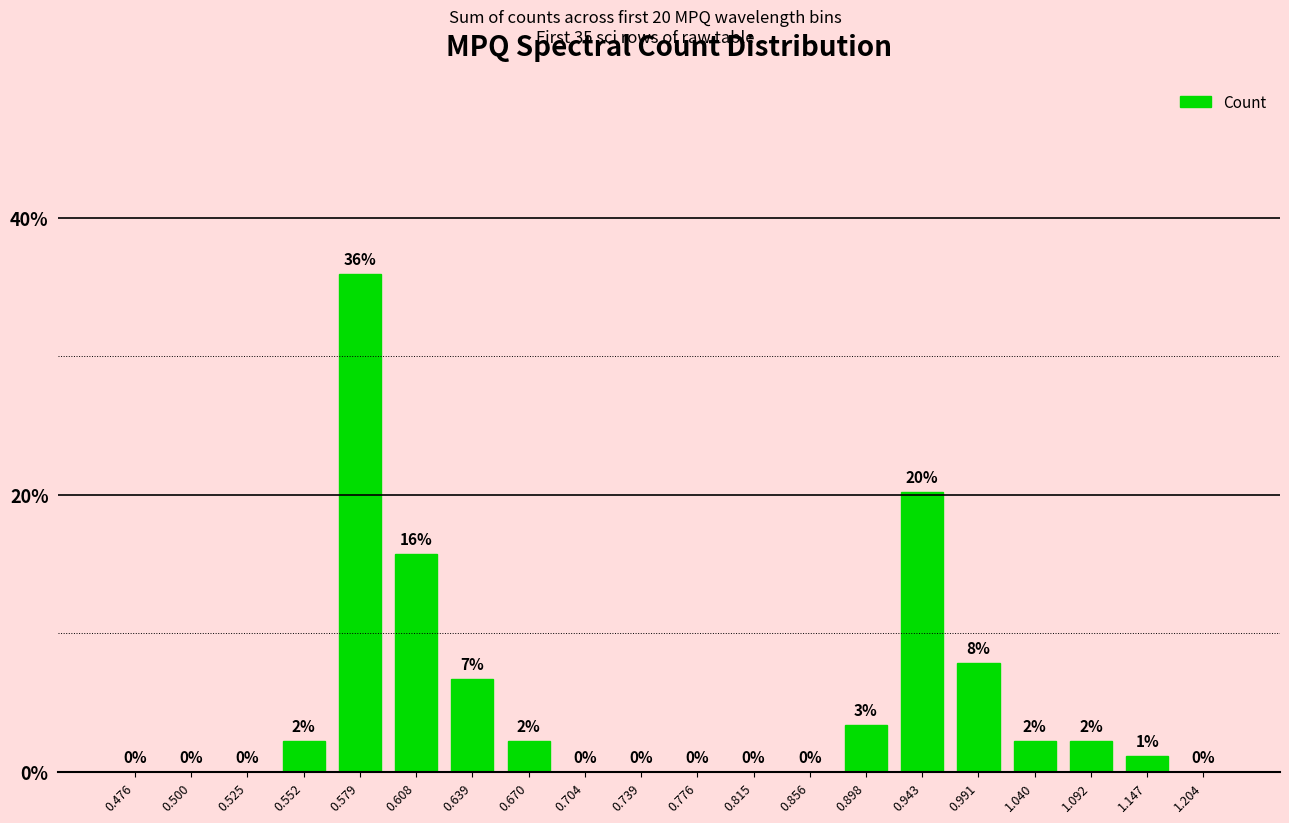

Between 0.815 and 1.040, which is larger?

1.040